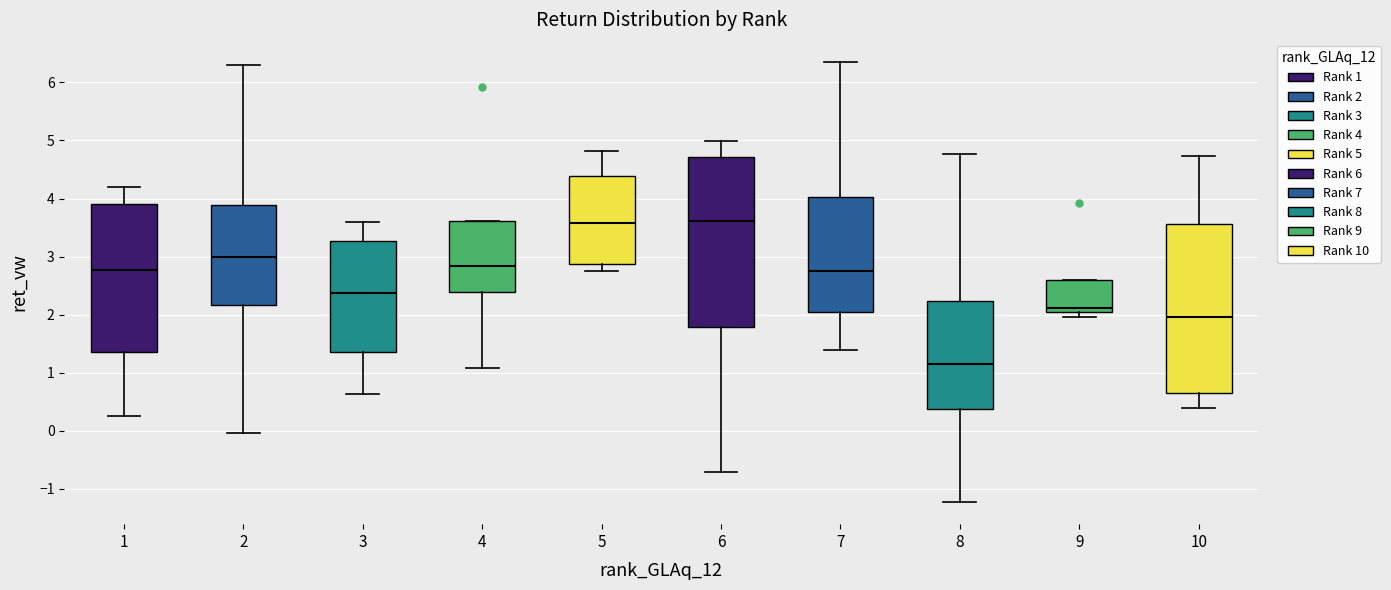

Which box has the lowest median line?

8